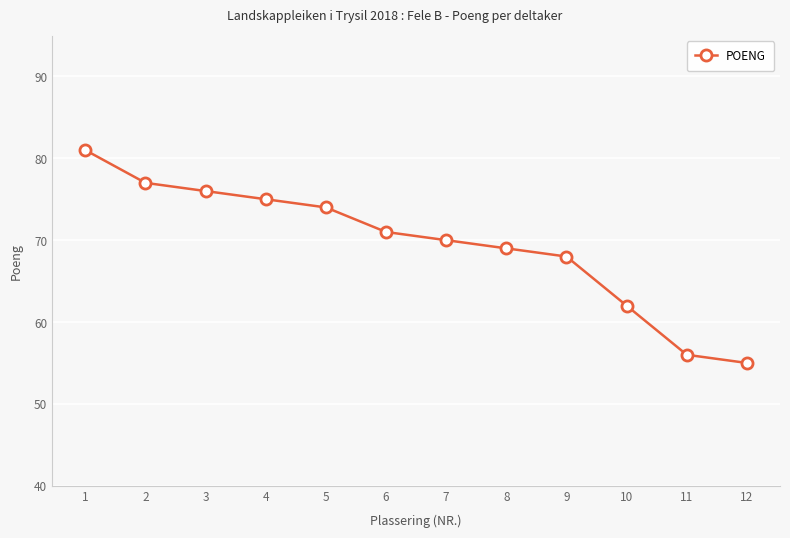

Reading right to left, what are all the values shown in this chart?

55	56	62	68	69	70	71	74	75	76	77	81